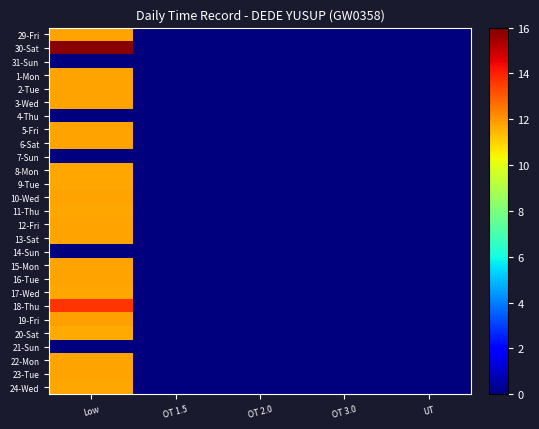

Rank the series by their maximum value, from lowest to highest.

31-Sun, 4-Thu, 7-Sun, 14-Sun, 21-Sun, 20-Sat, 17-Wed, 9-Tue, 11-Thu, 24-Wed, 8-Mon, 6-Sat, 22-Mon, 5-Fri, 10-Wed, 12-Fri, 15-Mon, 1-Mon, 2-Tue, 13-Sat, 3-Wed, 29-Fri, 23-Tue, 16-Tue, 19-Fri, 18-Thu, 30-Sat